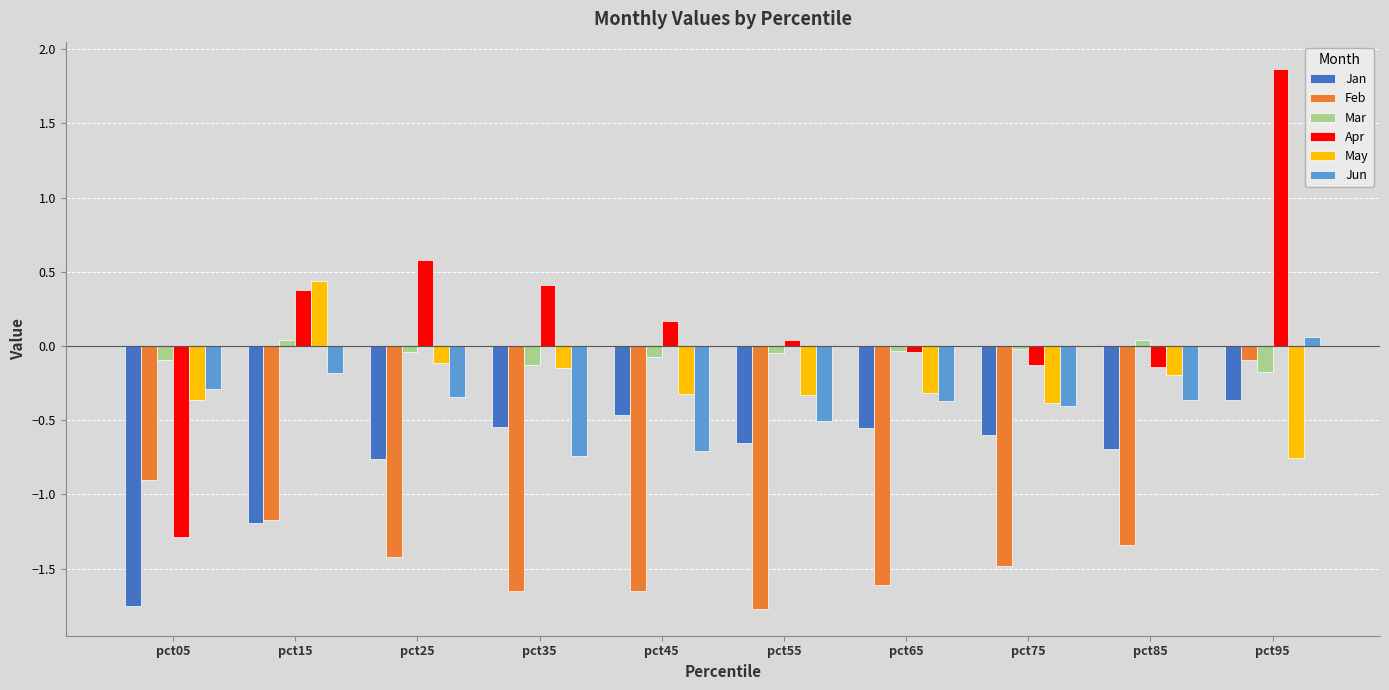

How many data points does each series have?

10